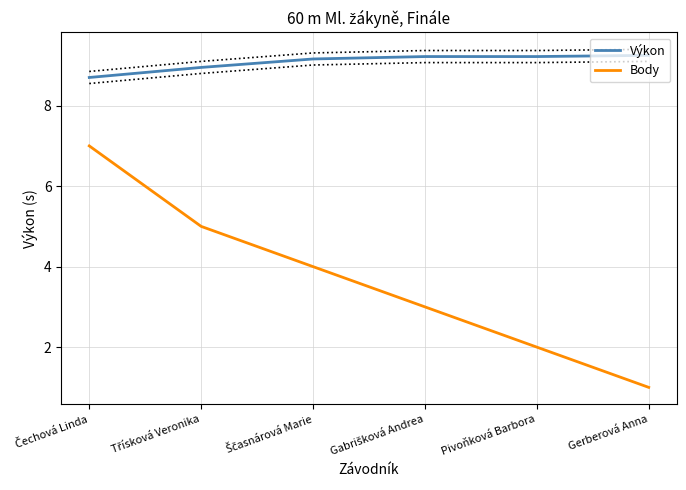

What are all the series names shown in the legend?

Výkon, Body